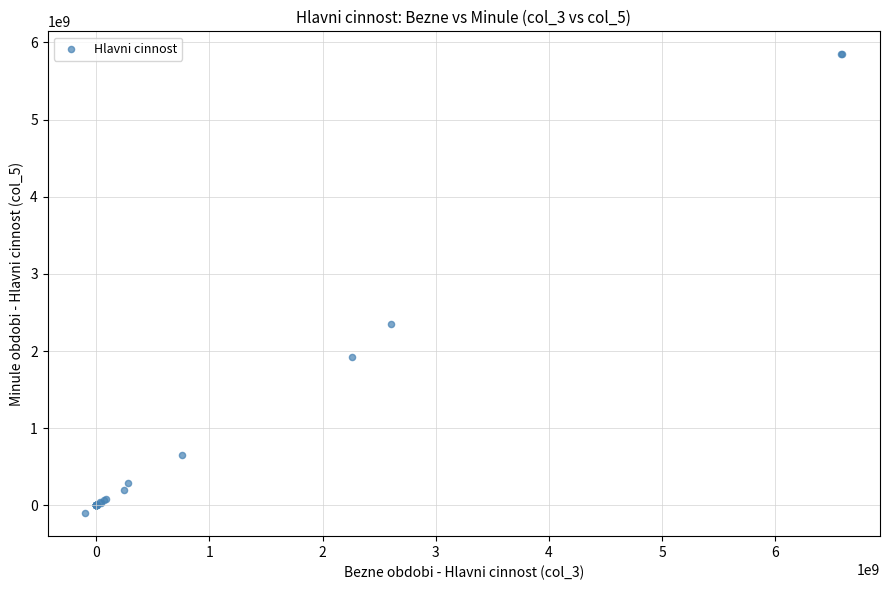

What Y value in the scatter plot is closest to 2873363002?

2357297038.5